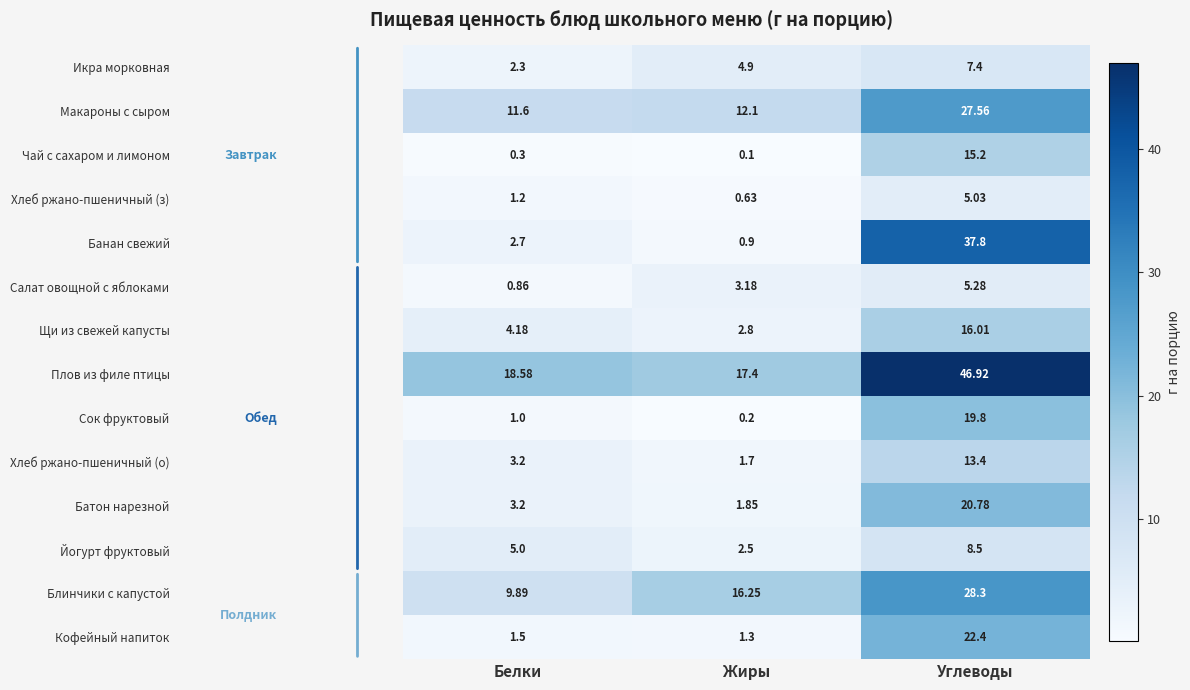

Which category has the lowest value in the Йогурт фруктовый series?

Жиры